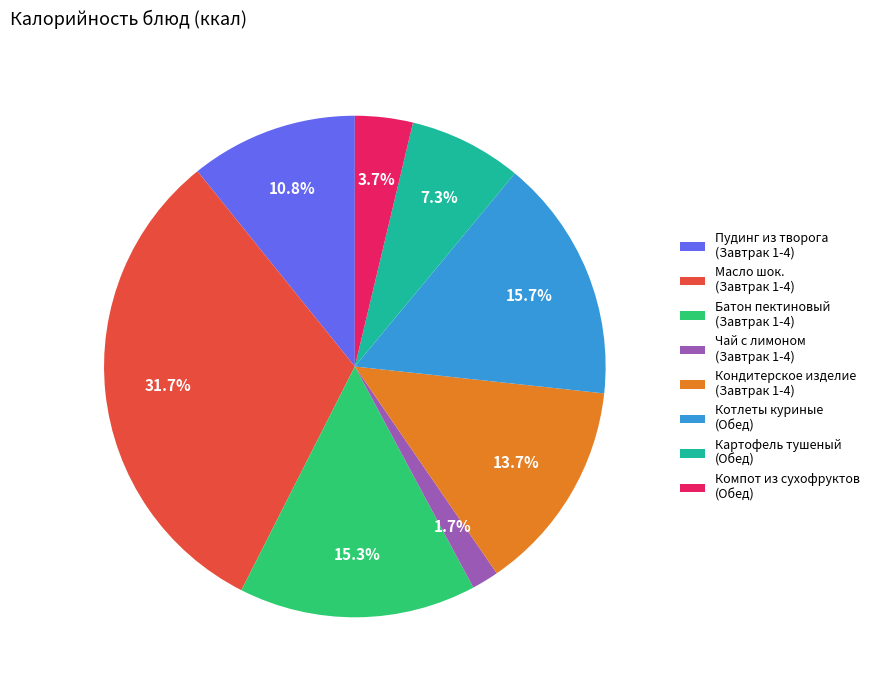

How many segments does this pie chart have?

8